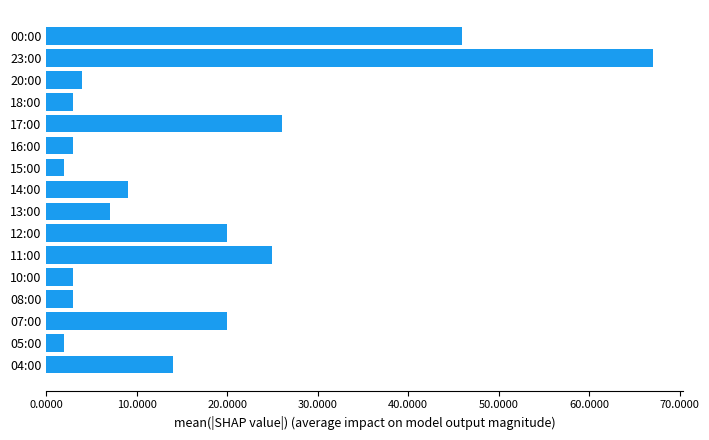

How many values are below 9?

8